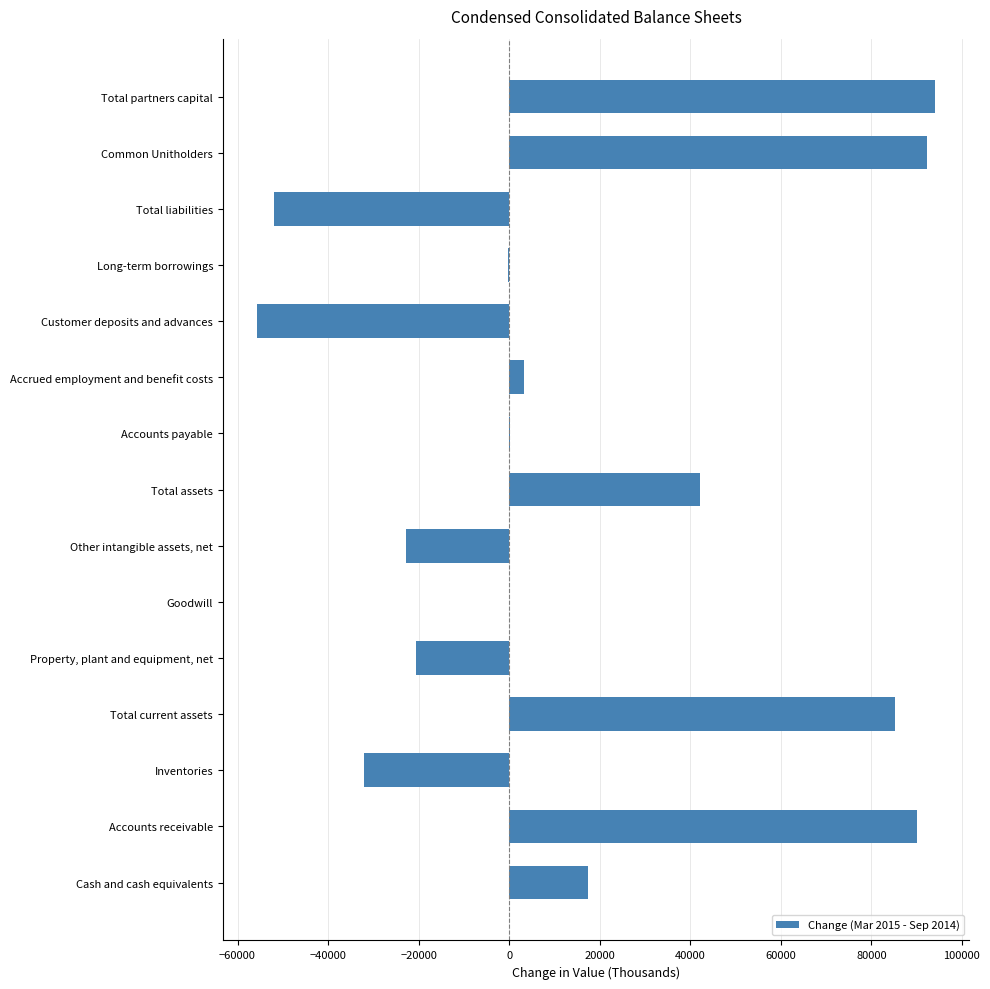

Which has a higher value, Property, plant and equipment, net or Common Unitholders?

Common Unitholders